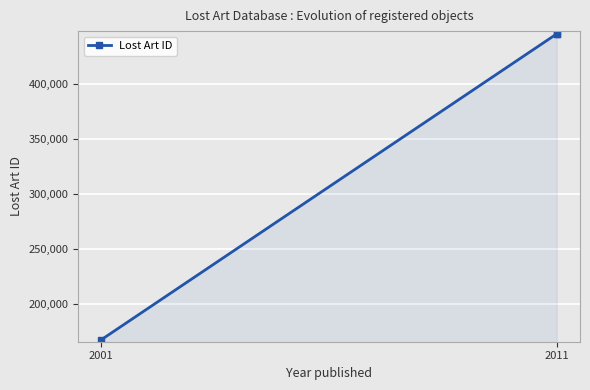

The chart shows a value of 445329 at 2011. True or false?

True